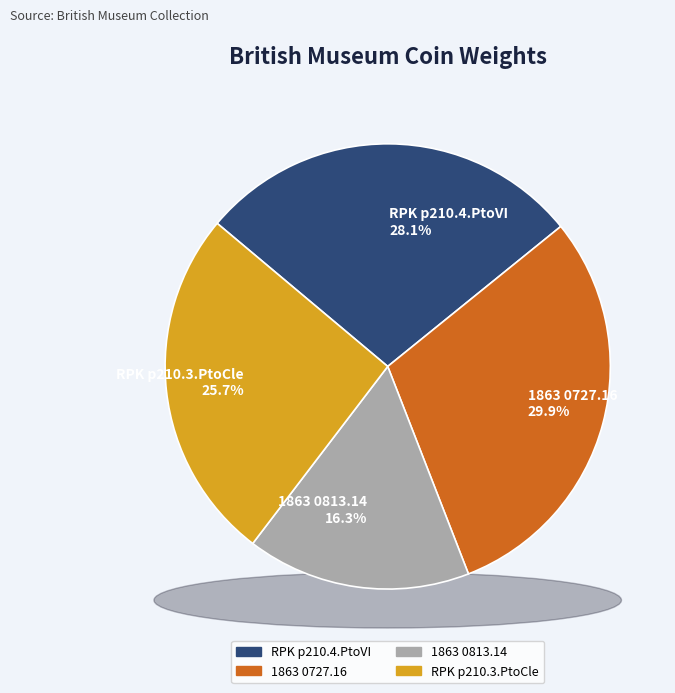

What percentage is the 1863 0727.16 slice, to the nearest percent?

30%